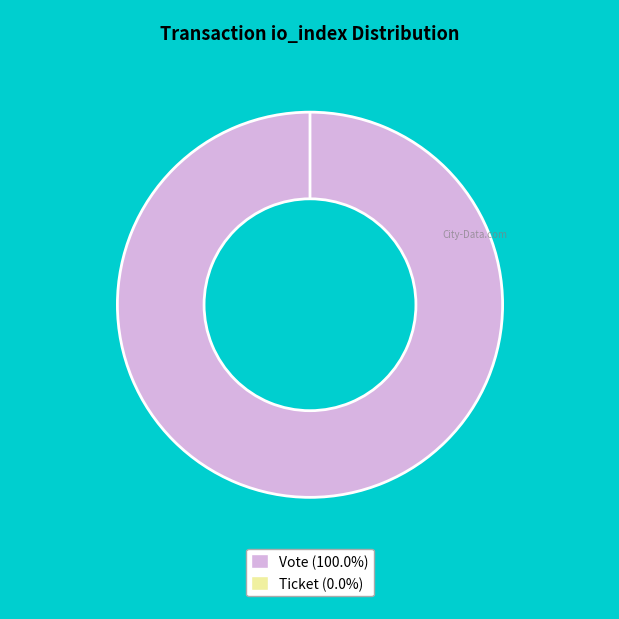

Is there any slice that represents more than half of the pie?

Yes